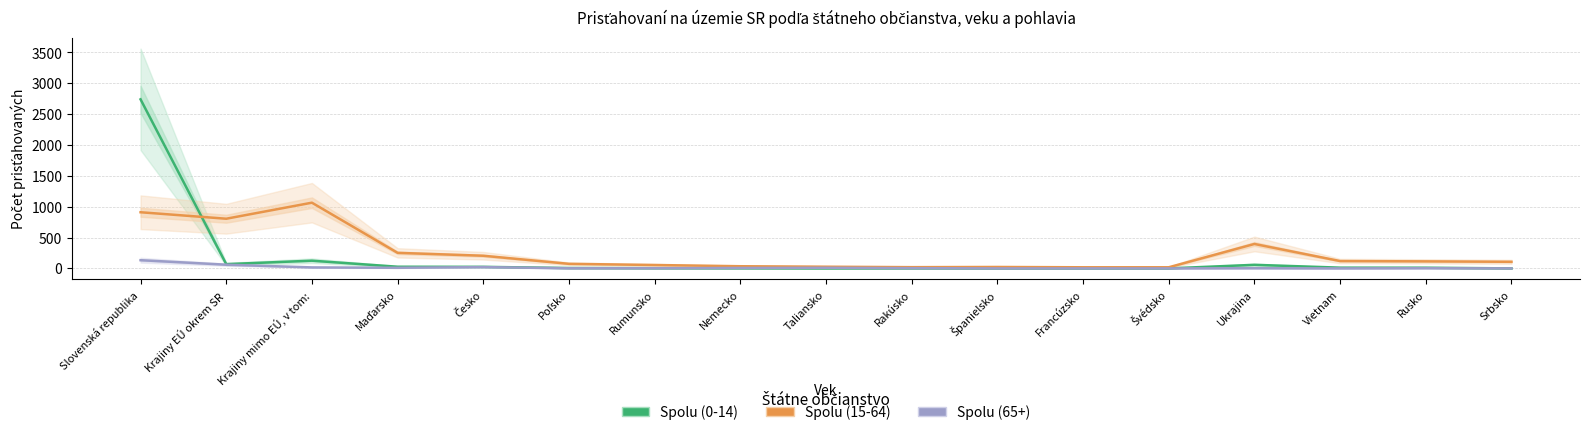

The value of Spolu (15-64) at Rumunsko is 55. True or false?

True